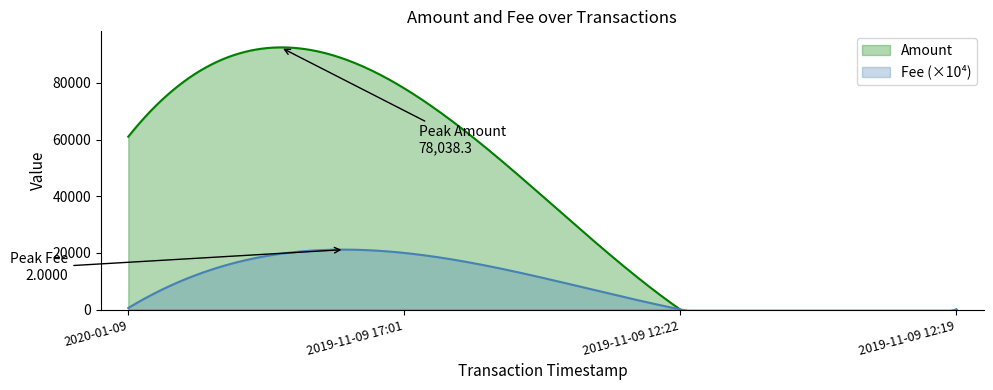

Which category has the lowest value in the Fee series?

2019-11-09 12:22